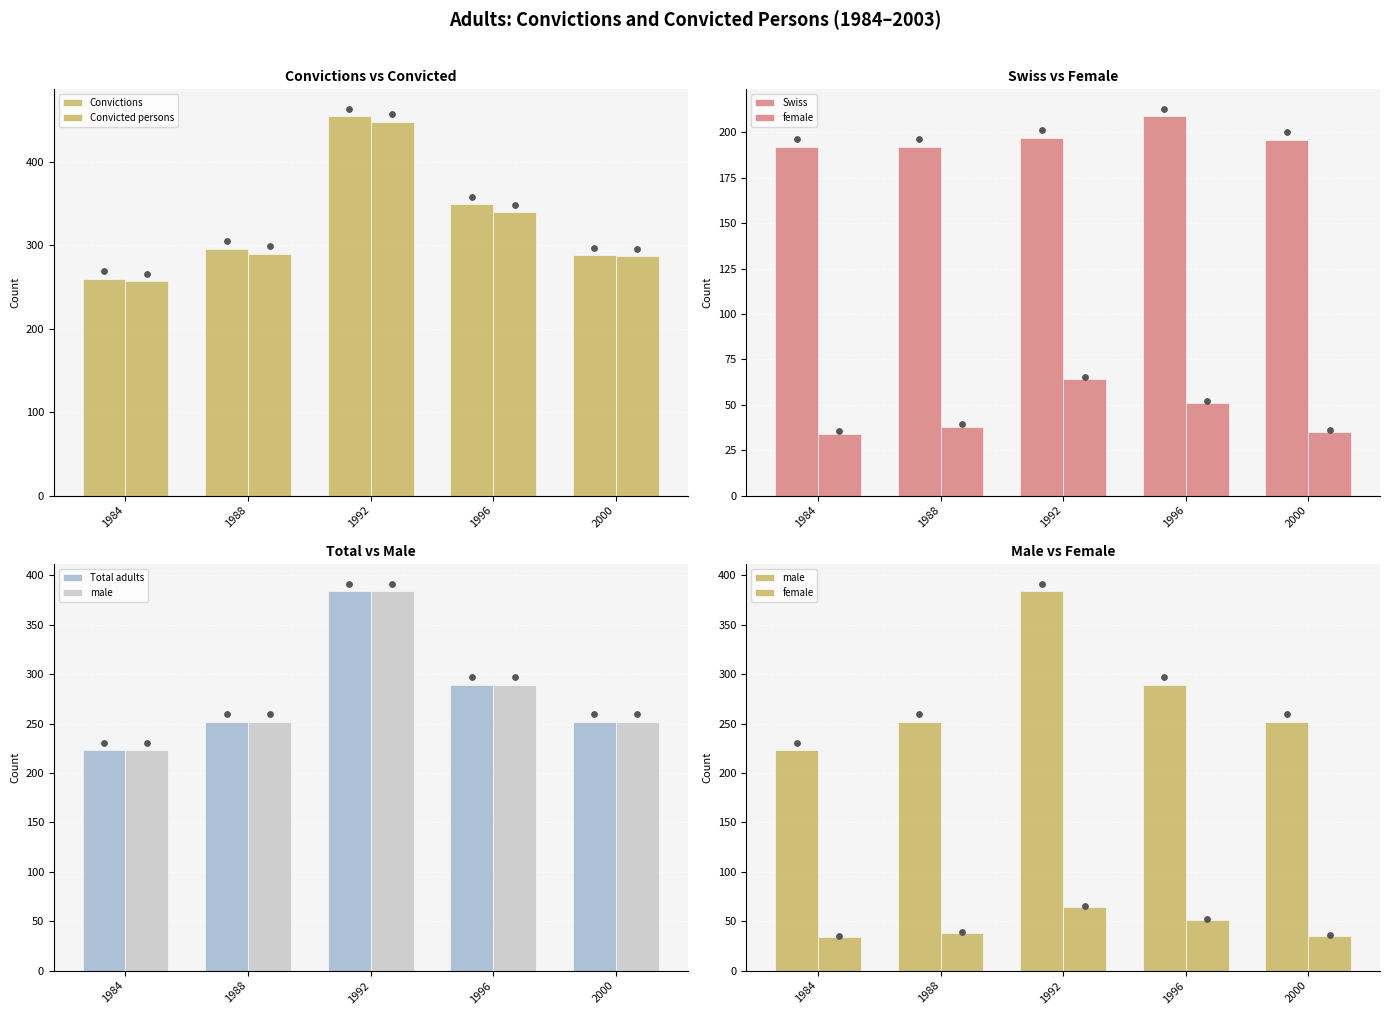

Is the value of female at 1988 greater than the value of Swiss at 1988?

No